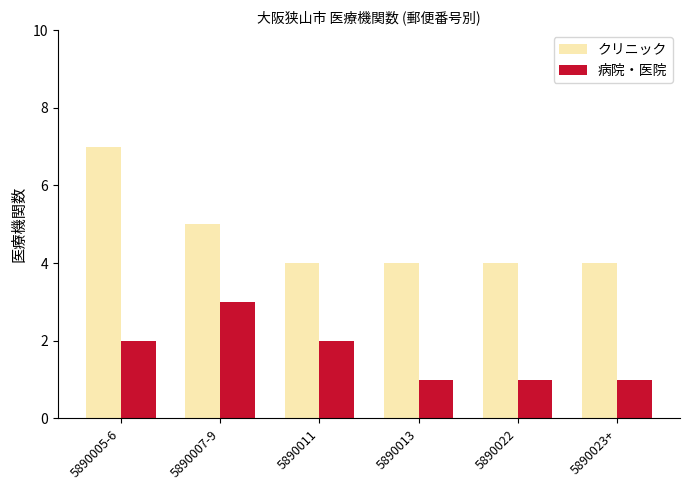

Between 5890005-6 and 5890023+, which series saw the biggest shift?

クリニック